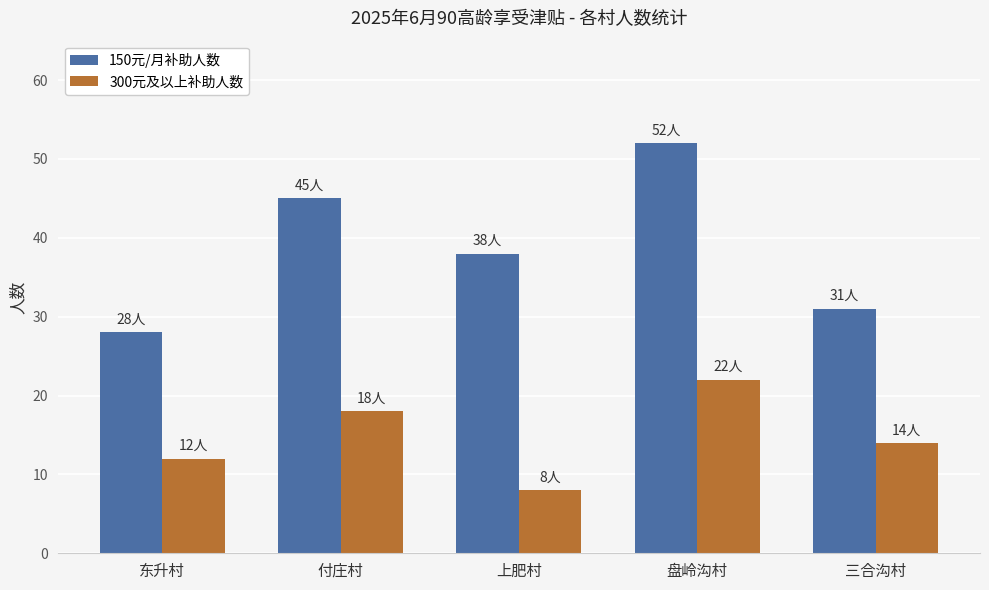

Where does the 150元/月补助人数 series first go above 38?

付庄村